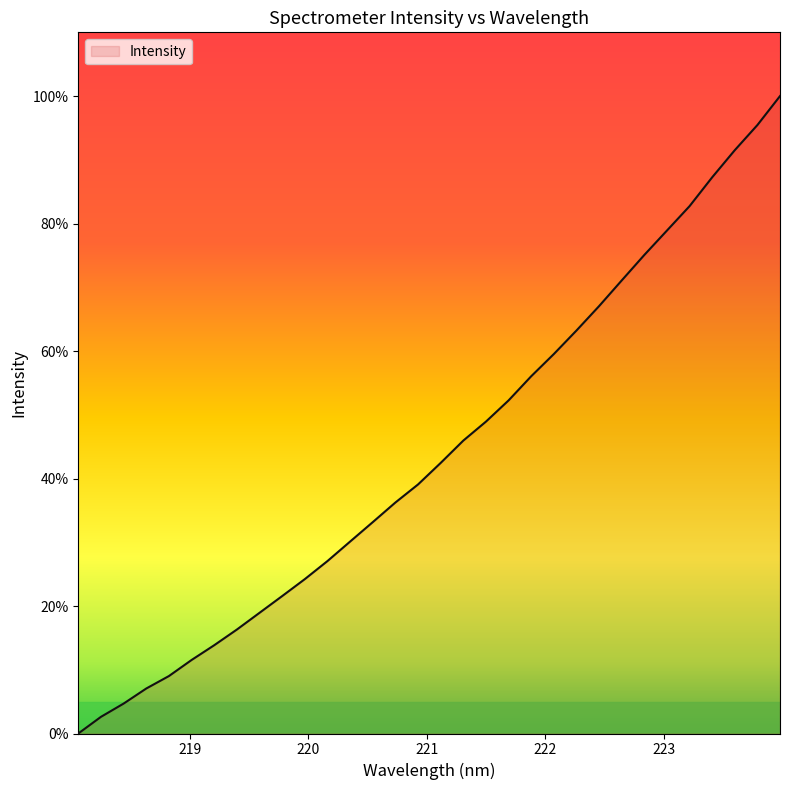

What is the difference between the maximum and minimum values?

100.0